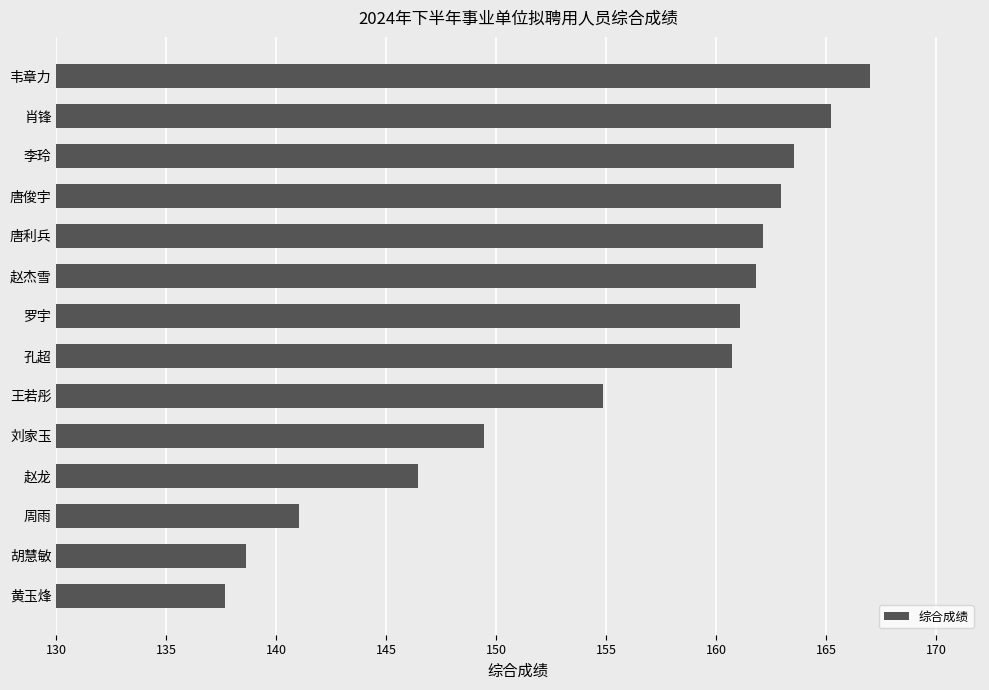

The value at 赵杰雪 is 161.8. True or false?

True